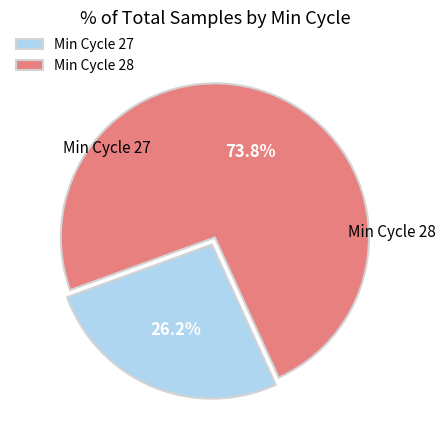

What is the largest slice in the pie chart?

28